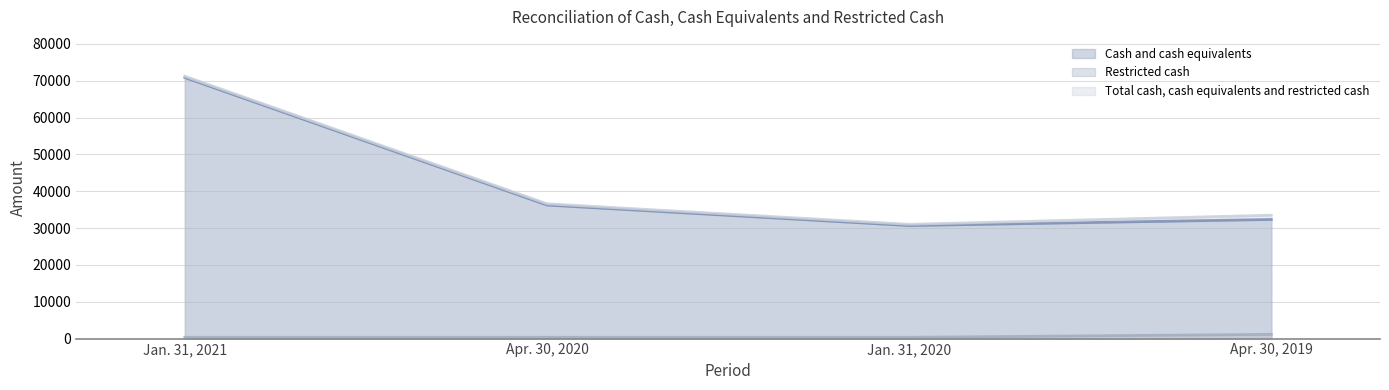

Reading right to left, transcribe all the data shown in this chart.

Cash and cash equivalents: Apr. 30, 2019=32351	Jan. 31, 2020=30687	Apr. 30, 2020=36262	Jan. 31, 2021=70894
Restricted cash: Apr. 30, 2019=1150	Jan. 31, 2020=350	Apr. 30, 2020=350	Jan. 31, 2021=350
Total cash, cash equivalents and restricted cash: Apr. 30, 2019=33501	Jan. 31, 2020=31037	Apr. 30, 2020=36612	Jan. 31, 2021=71244